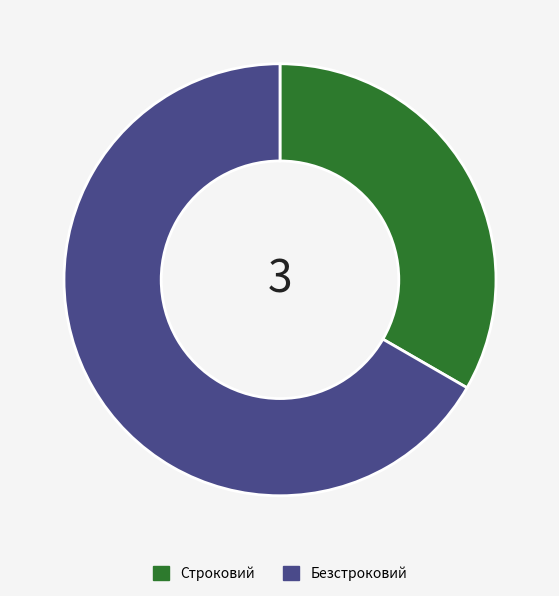

How many segments does this pie chart have?

2